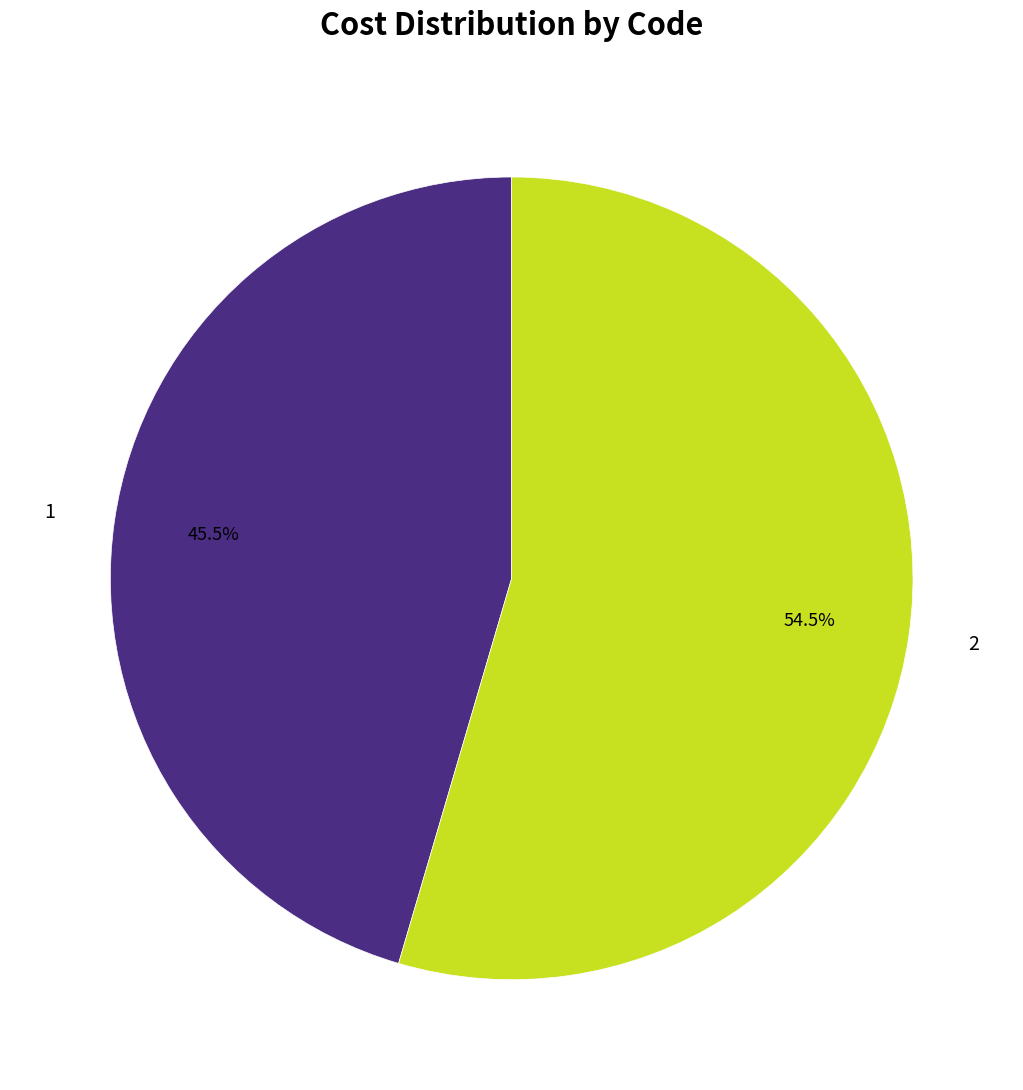

Which has a higher value, 1 or 2?

2